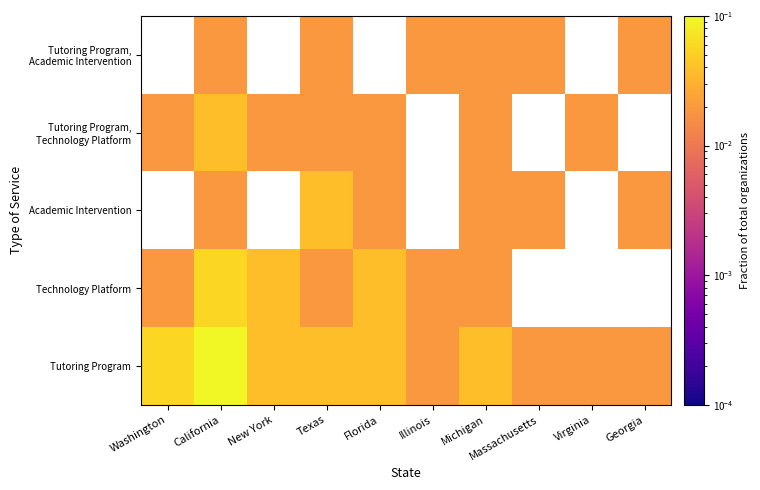

Is it true that Tutoring Program, Academic Intervention equals 0.0 at Virginia?

False